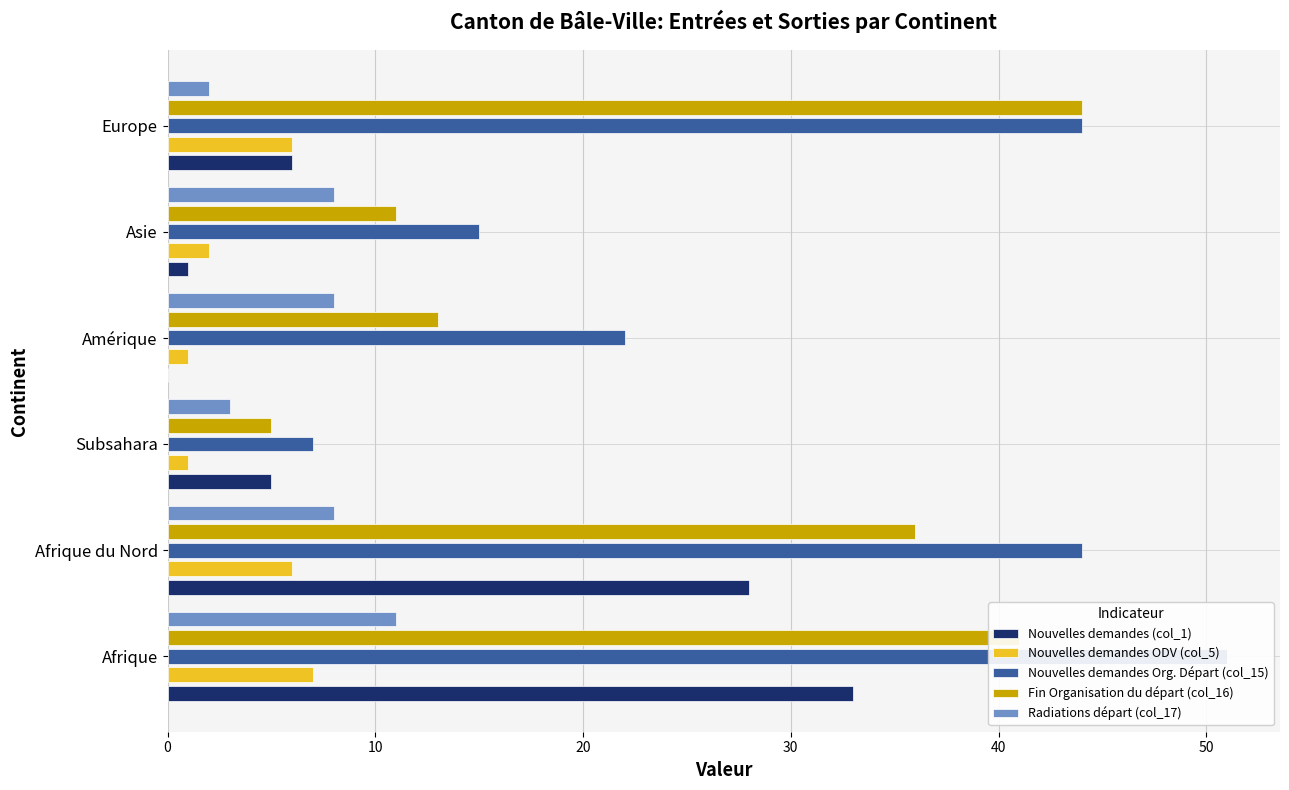

Is the value of Nouvelles demandes Org. Départ (col_15) at Asie greater than the value of Nouvelles demandes (col_1) at Afrique du Nord?

No